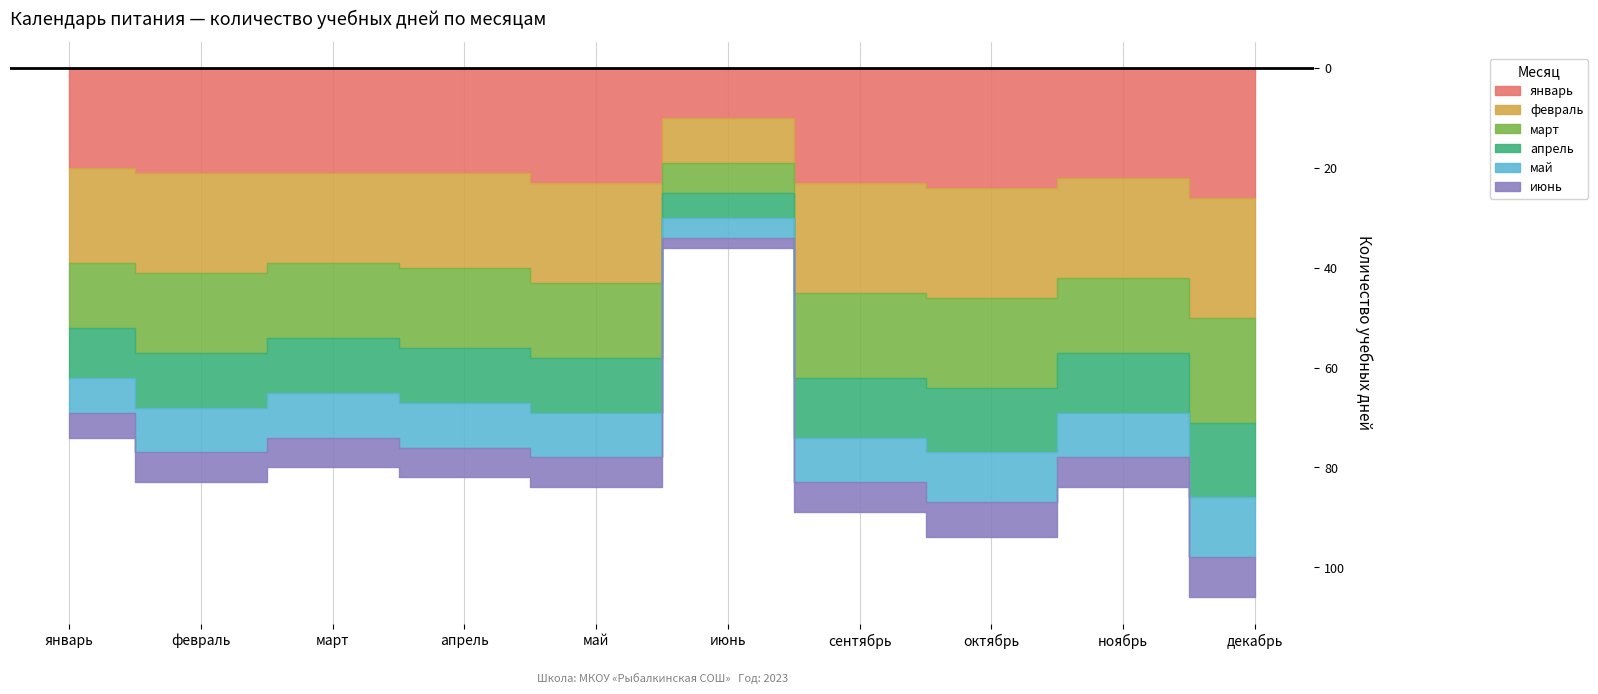

In февраль_days, how many points are lower than both neighbors (excluding endpoints)?

3